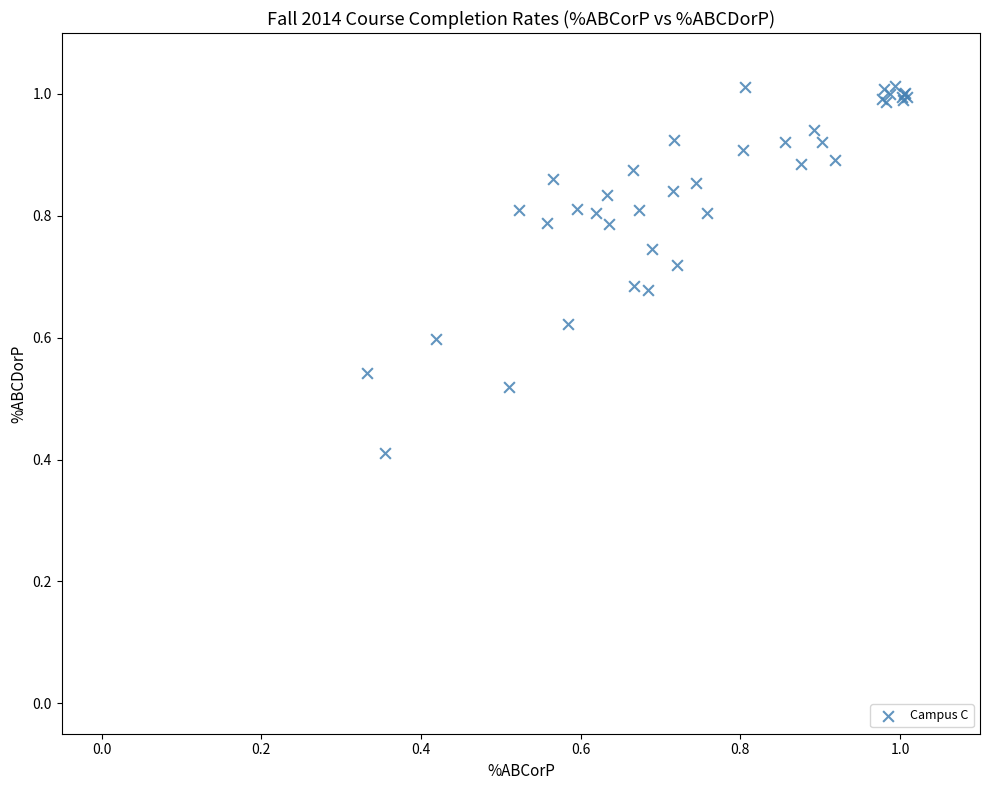

What Y value in the scatter plot is closest to 0?

0.4